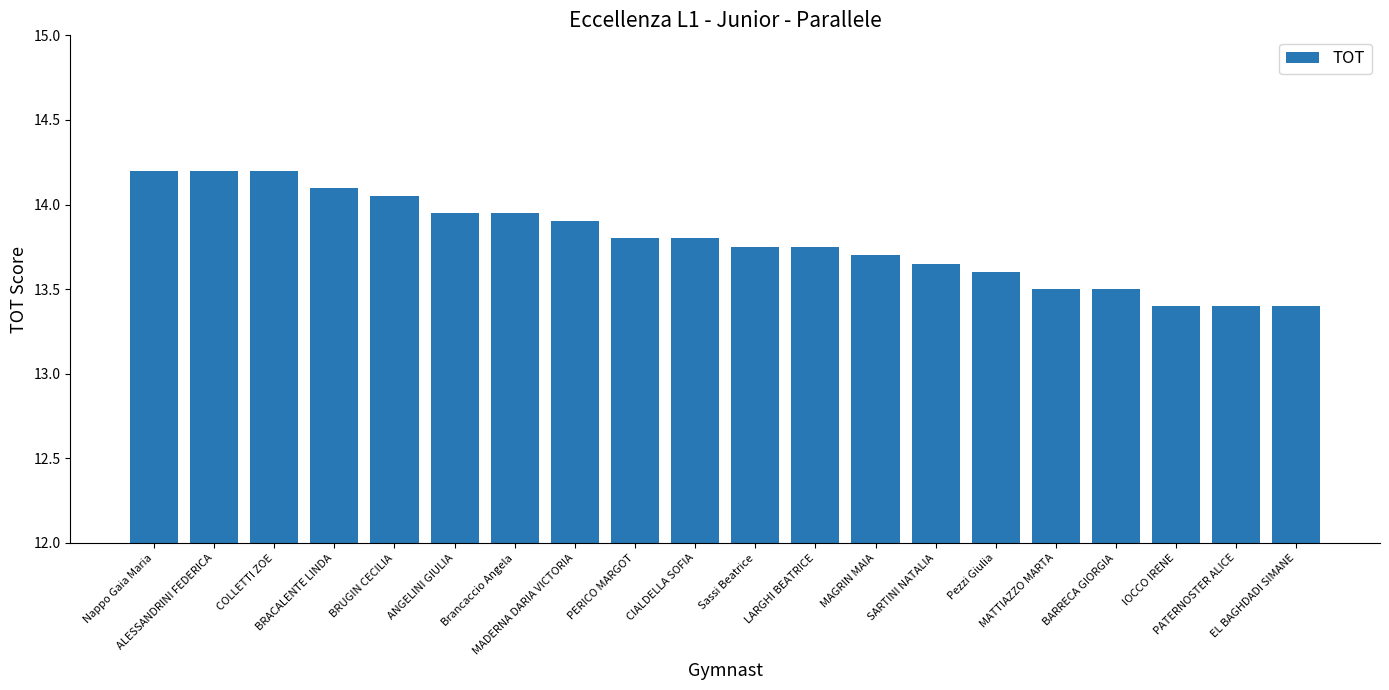

What is the value of the 19th bar from the left?

13.4